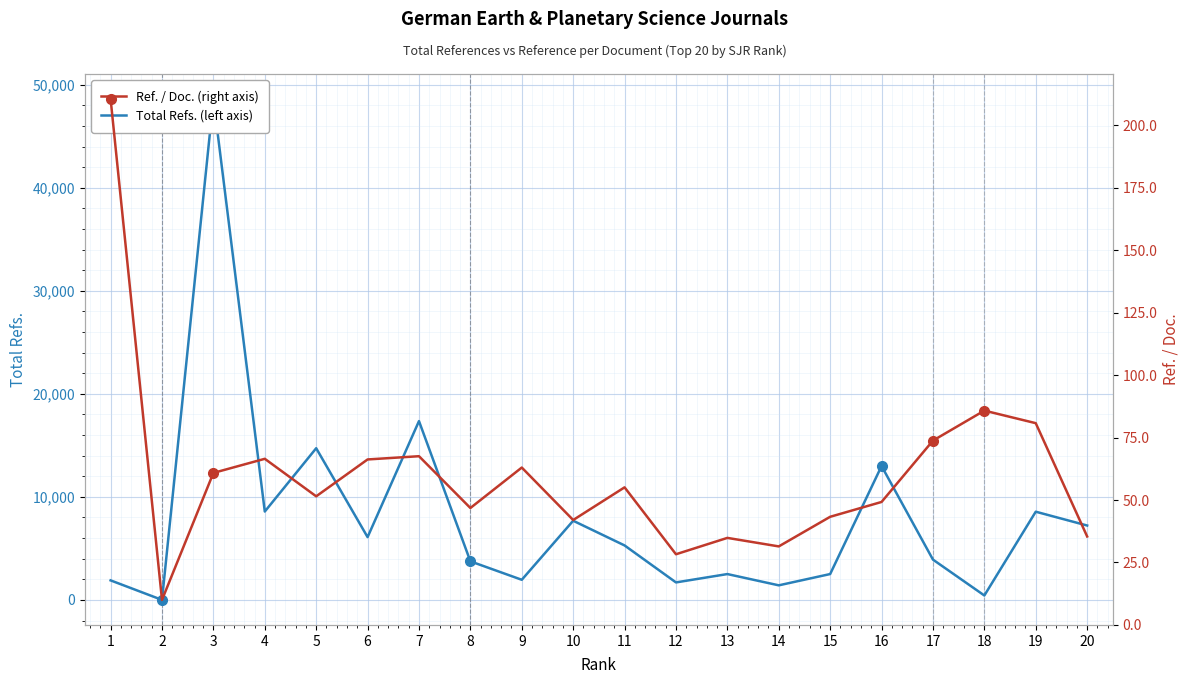

What is the spread (max minus min) of values at 19?

8481.2